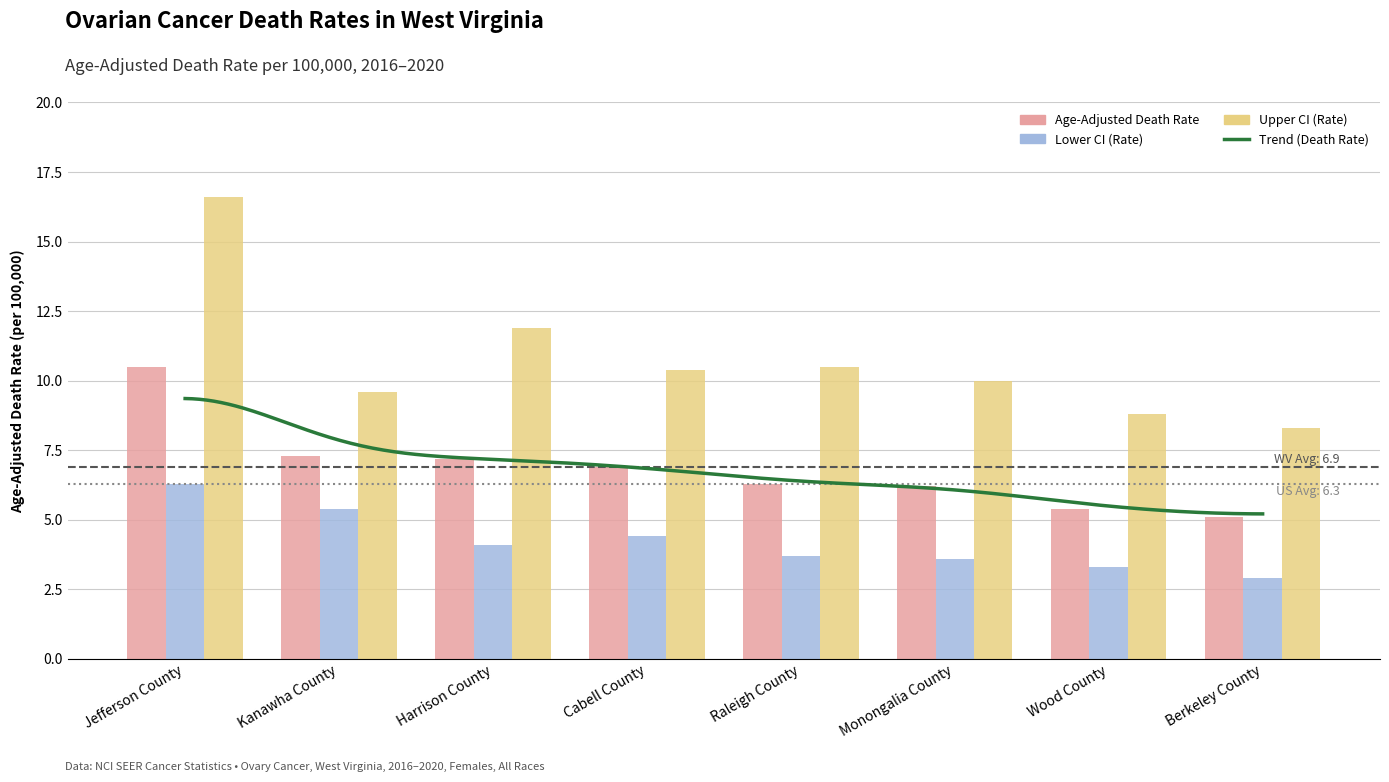

Is it true that Lower CI equals 5.4 at Kanawha County?

True